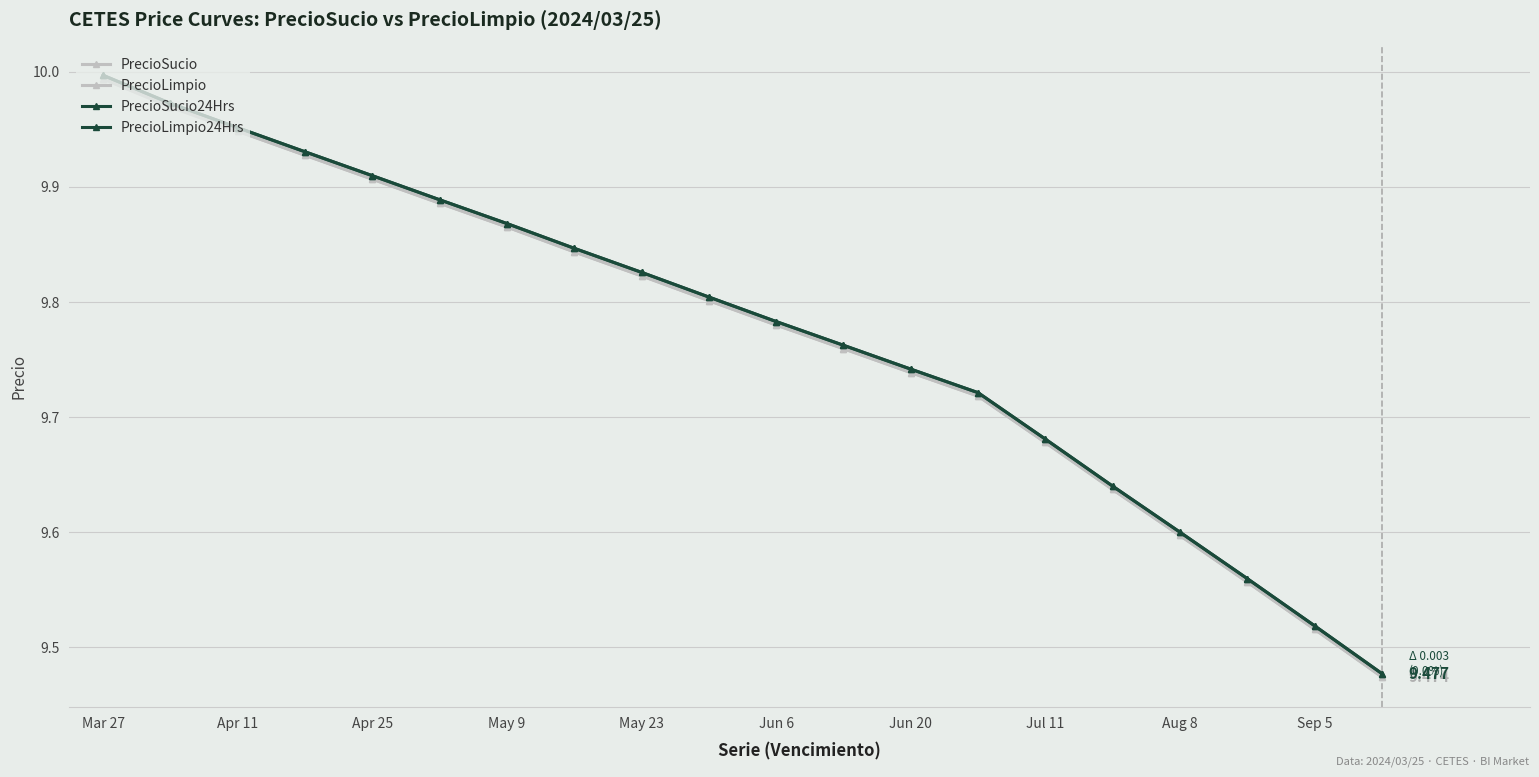

True or false: PrecioLimpio and PrecioLimpio24Hrs cross at least once.

False